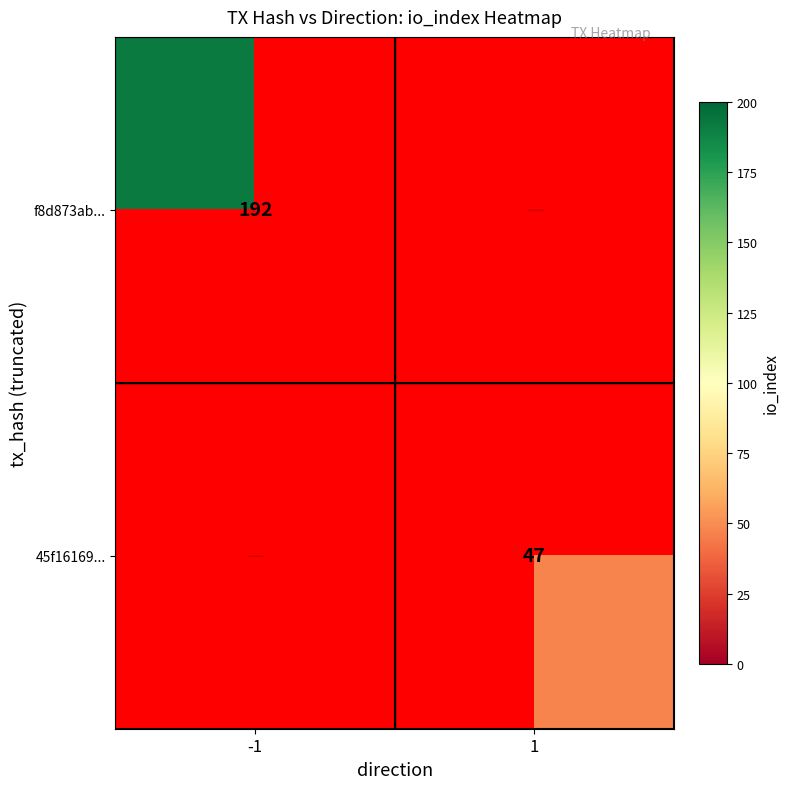

At how many categories does at least one series exceed 160?

1